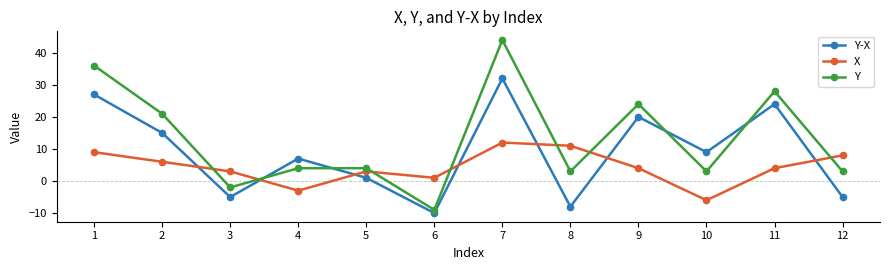

At which label does Y first exceed 4?

1